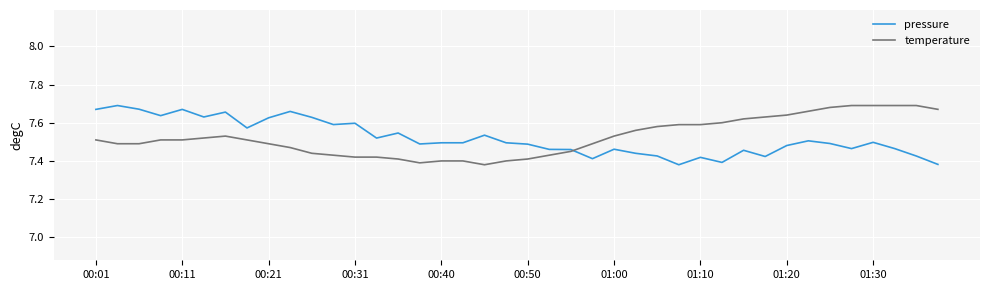

What are all the series names shown in the legend?

pressure, temperature